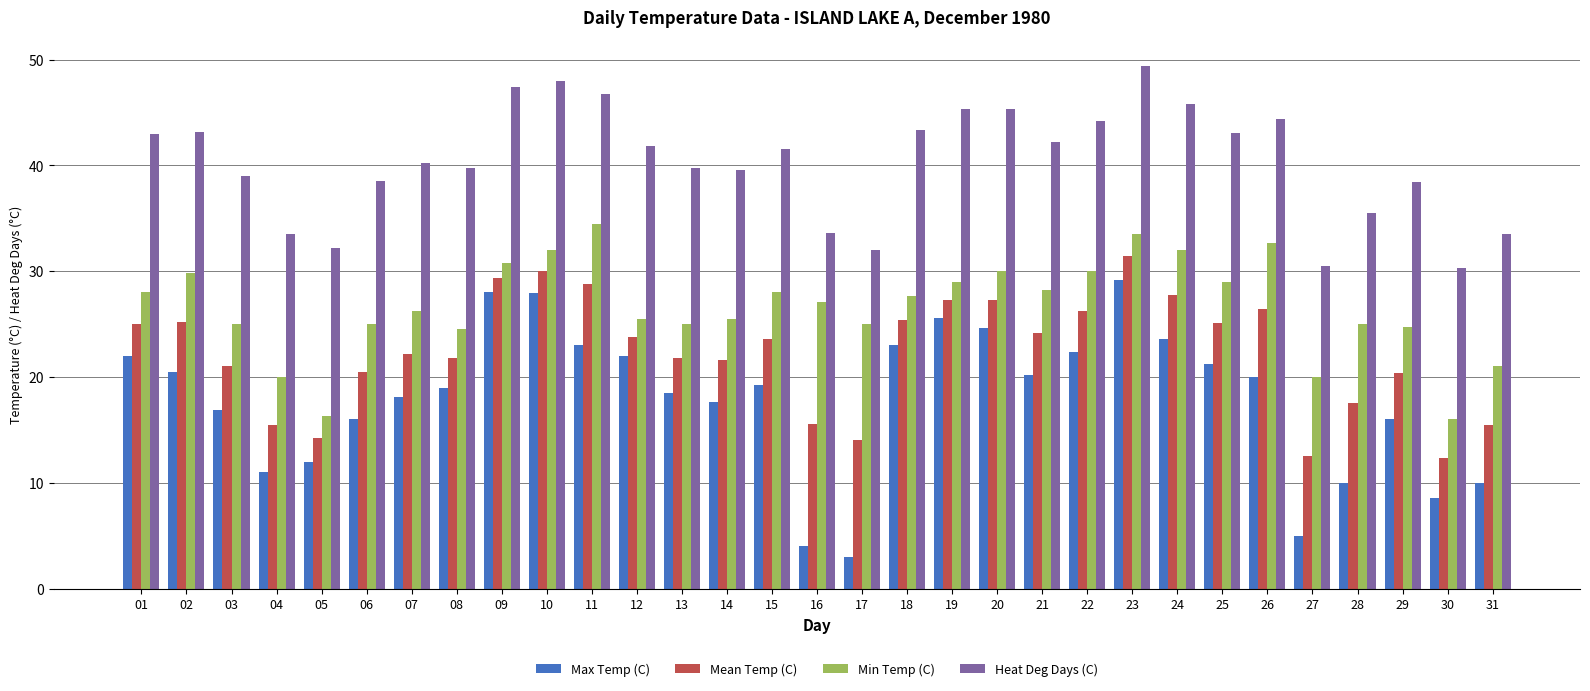

Does the chart contain any negative values?

No